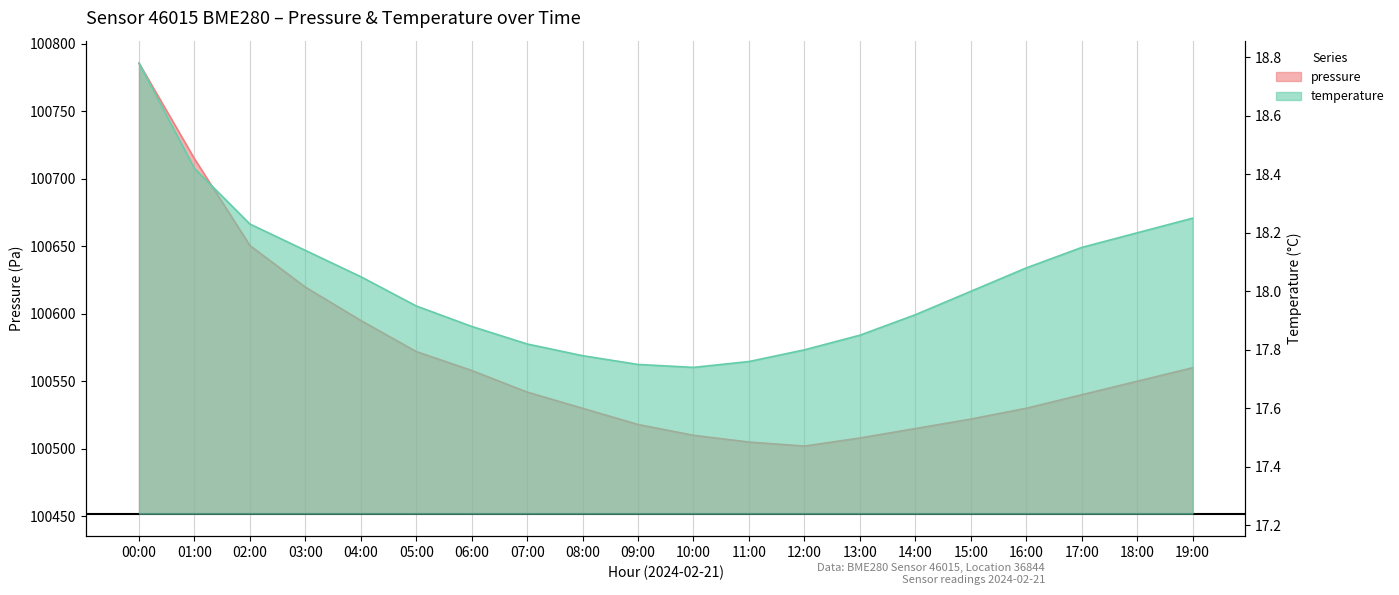

How many lines are shown in the chart?

2